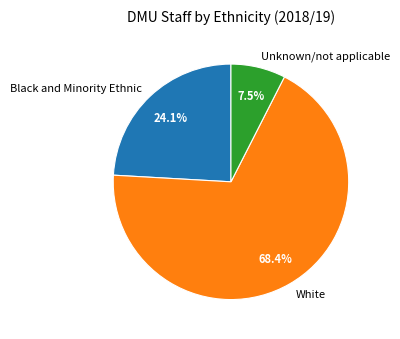

Which slice is the largest?

White